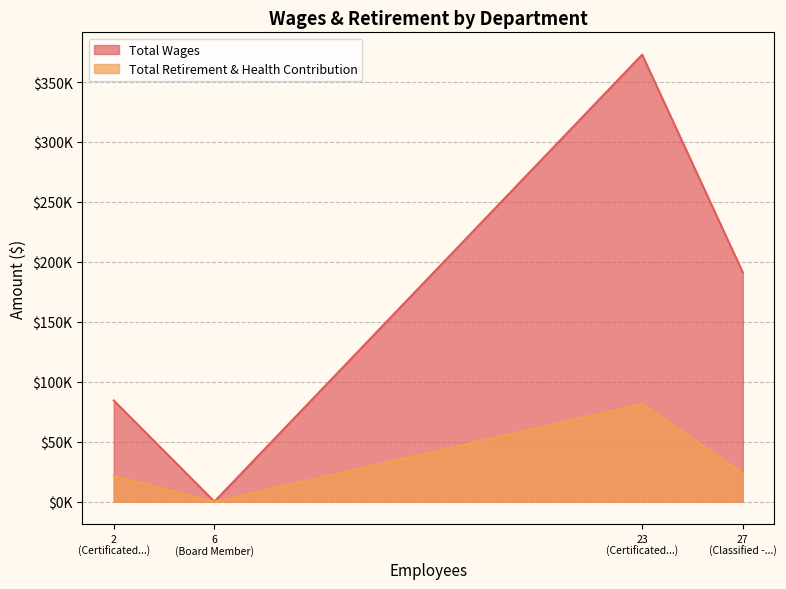

True or false: Total Retirement & Health Contribution and Total Wages cross at least once.

False